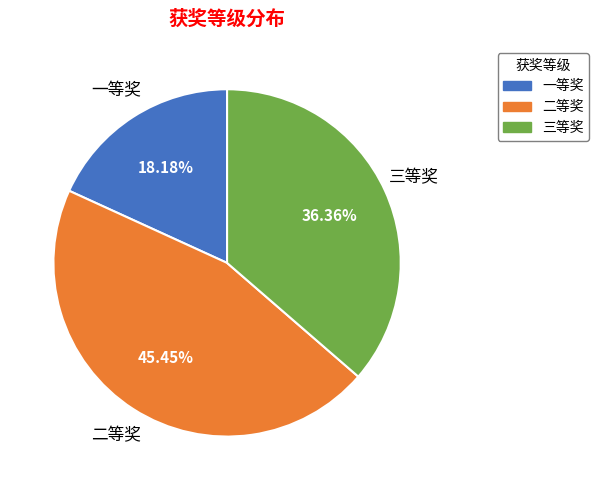

To the nearest percent, what percentage of the pie is 一等奖?

18%